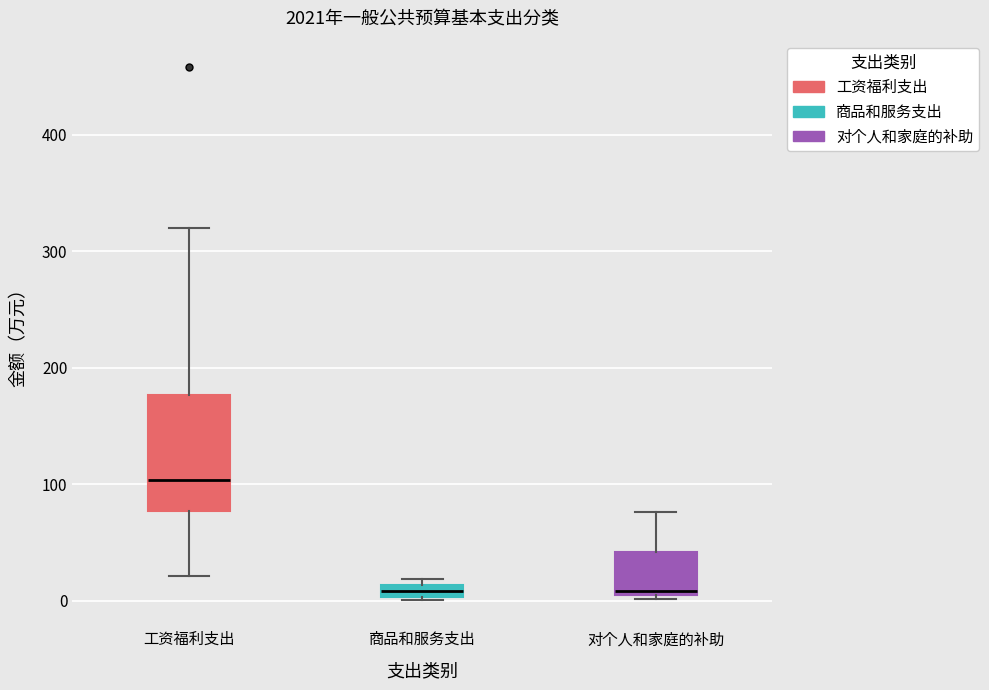

Comparing the boxes themselves (not the whiskers), which one is the tallest?

工资福利支出